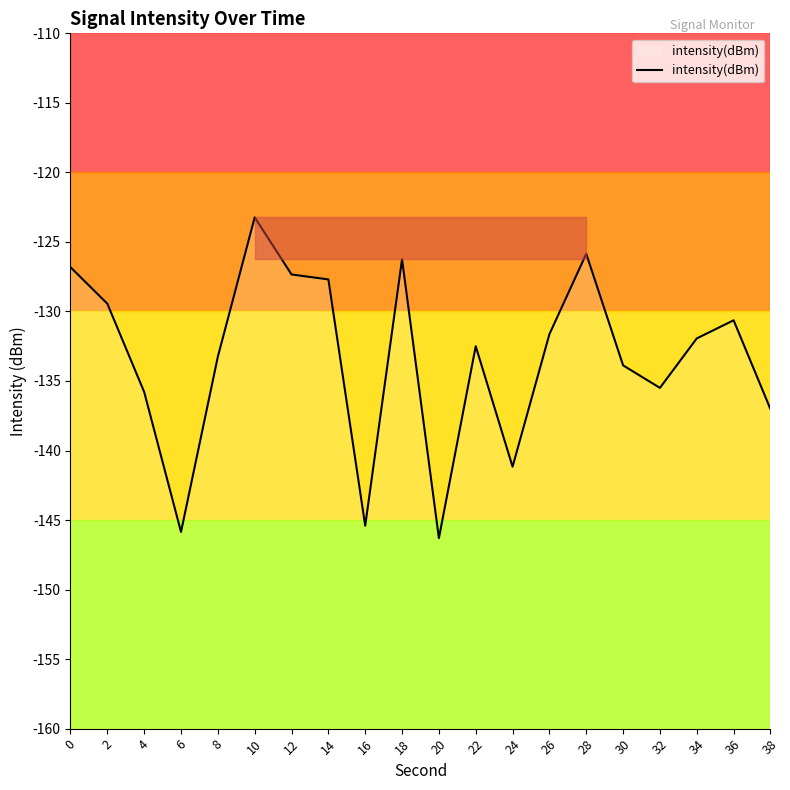

What is the change in value from 30 to 36?

+3.2